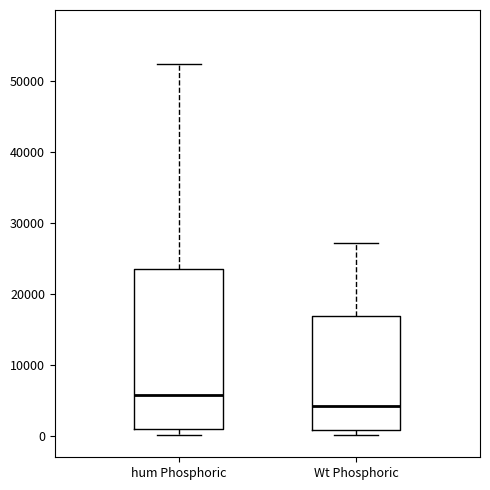

Where does the median line of the box for Wt Phosphoric sit on the y-axis? The values are not printed on the chart, so give them approximately, as read against the axis.

4000